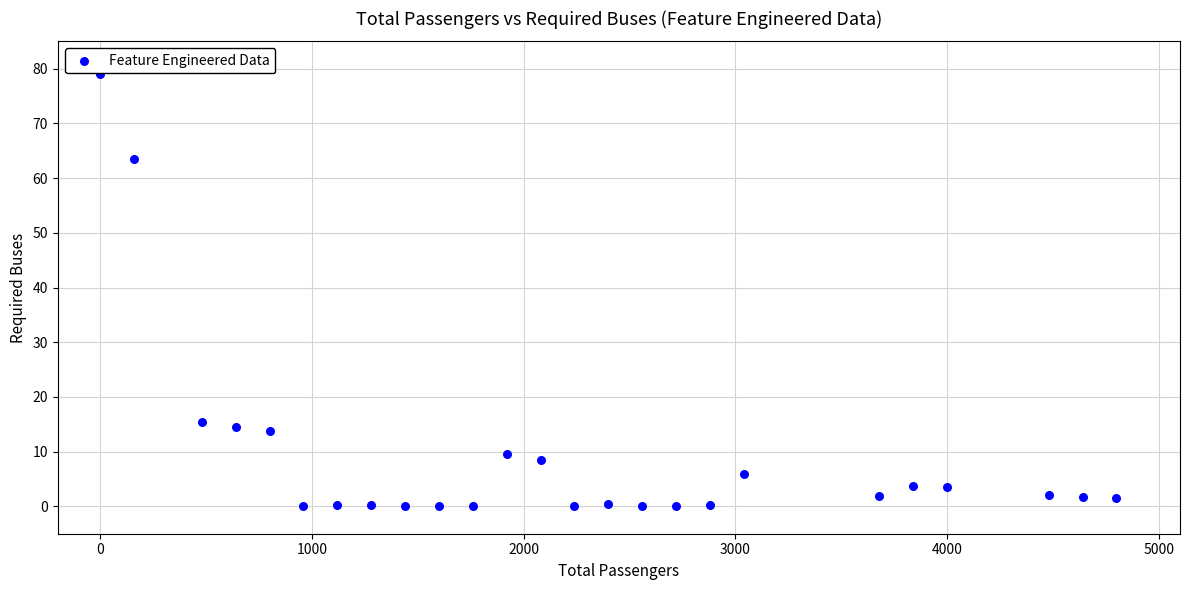

What is the range of Y values (max minus min)?

79.0